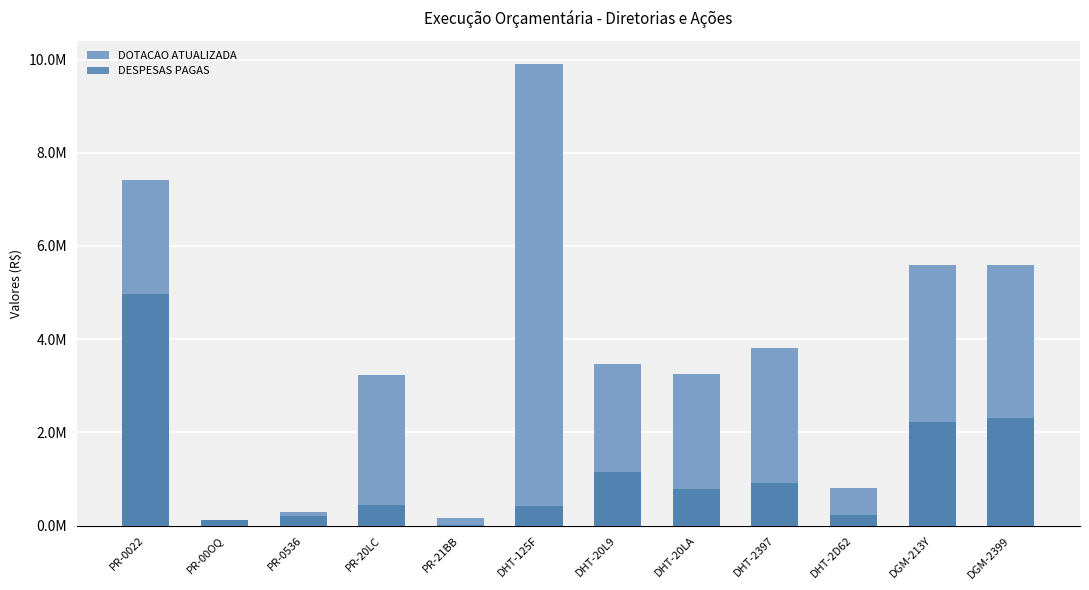

Which series has the largest total across all categories?

DOTACAO ATUALIZADA